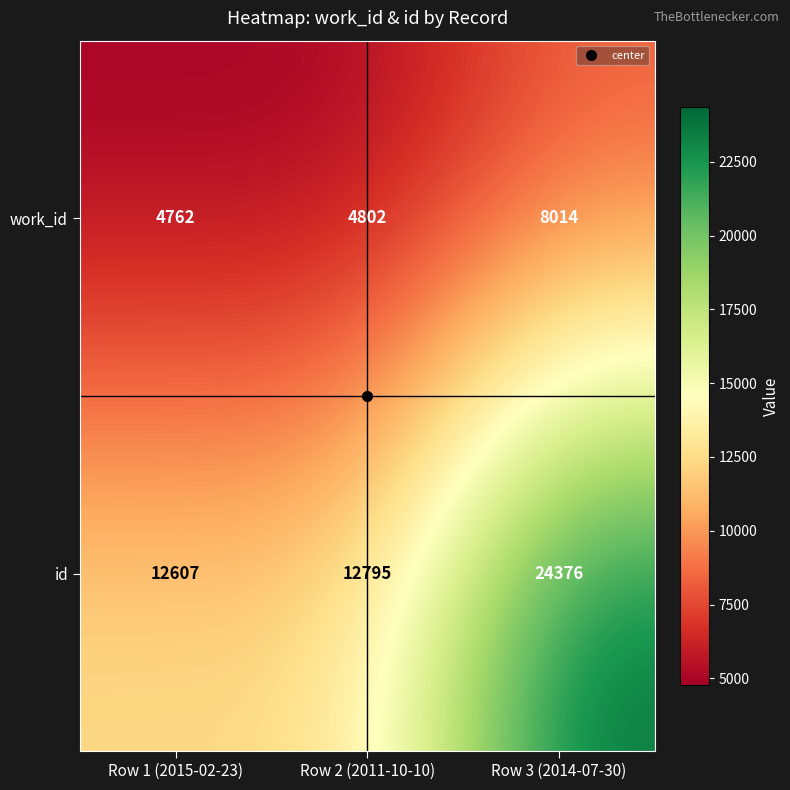

What is the difference between the work_id values at Row 3 (2014-07-30) and Row 2 (2011-10-10)?

3212